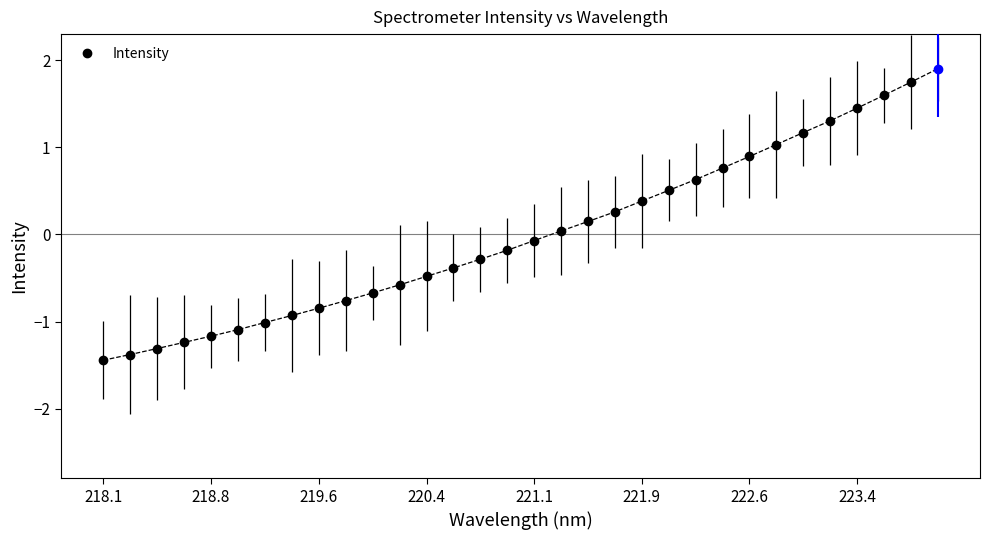

What is the sum of the values at 220.3533 and 219.9712?

-1.2